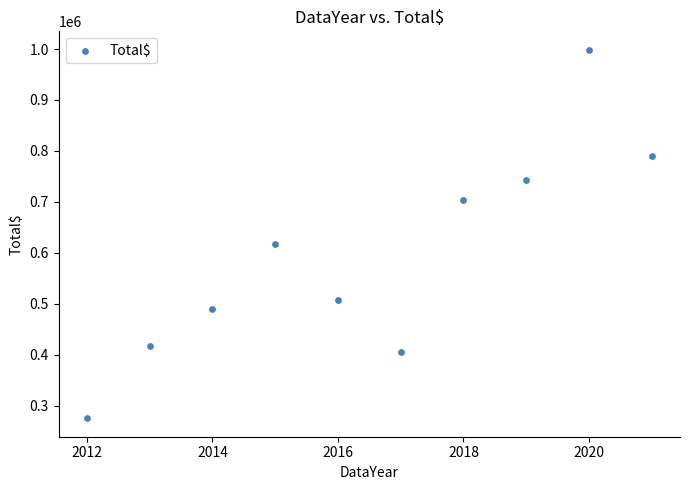

What Y value in the scatter plot is closest to 636912?

617996.5